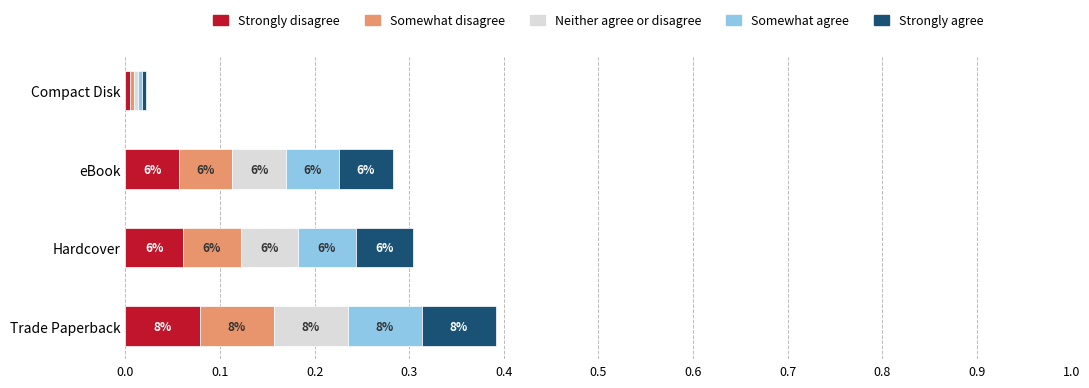

What is the average value of the Strongly agree series?

0.1